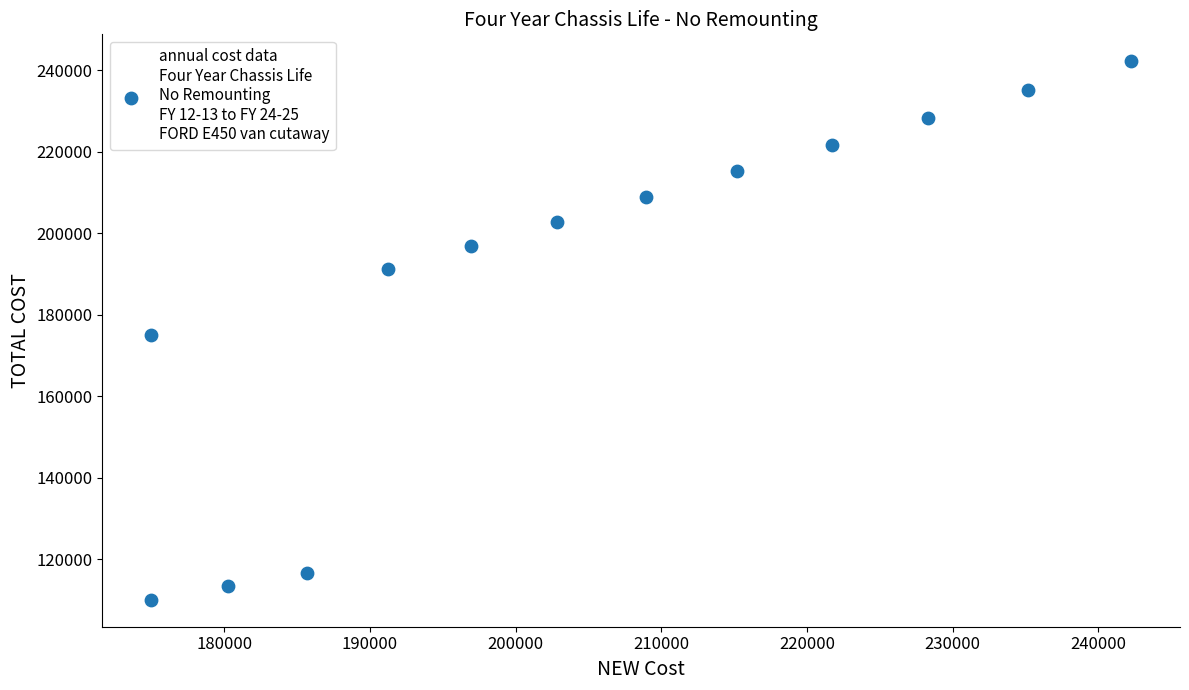

What is the range of Y values (max minus min)?

132240.9